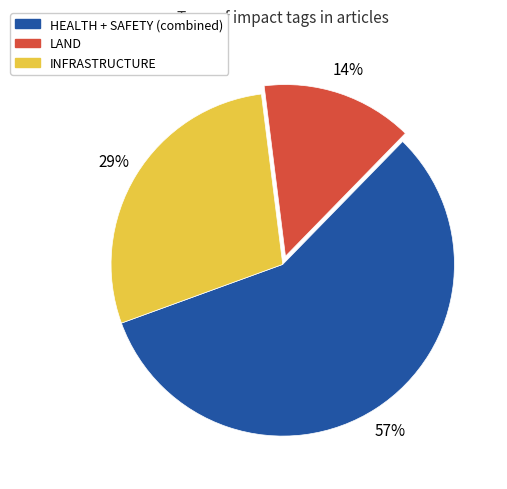

How many slices are in this pie chart?

3